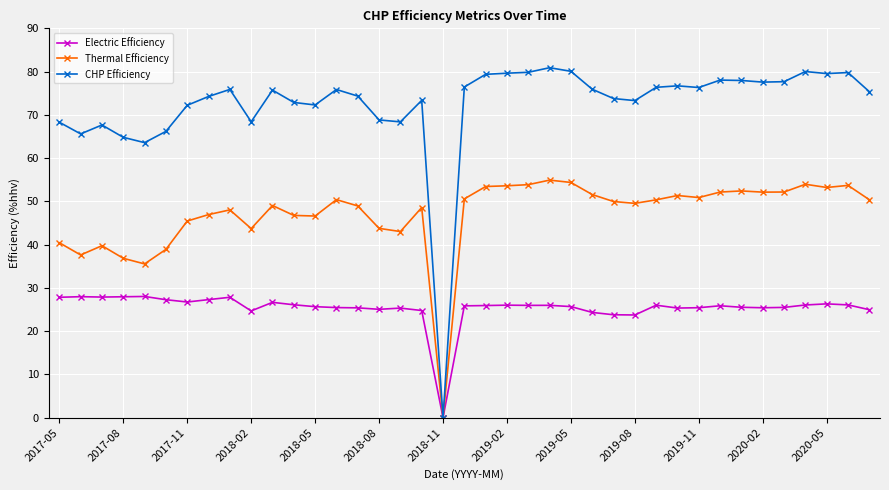

What is the value of the Electric Efficiency point at the 6th from the left?

27.3